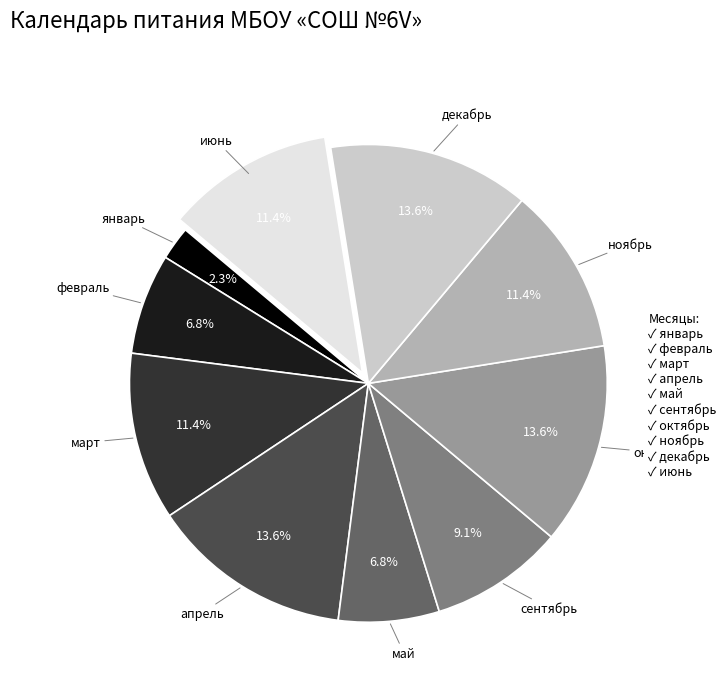

How many segments does this pie chart have?

10